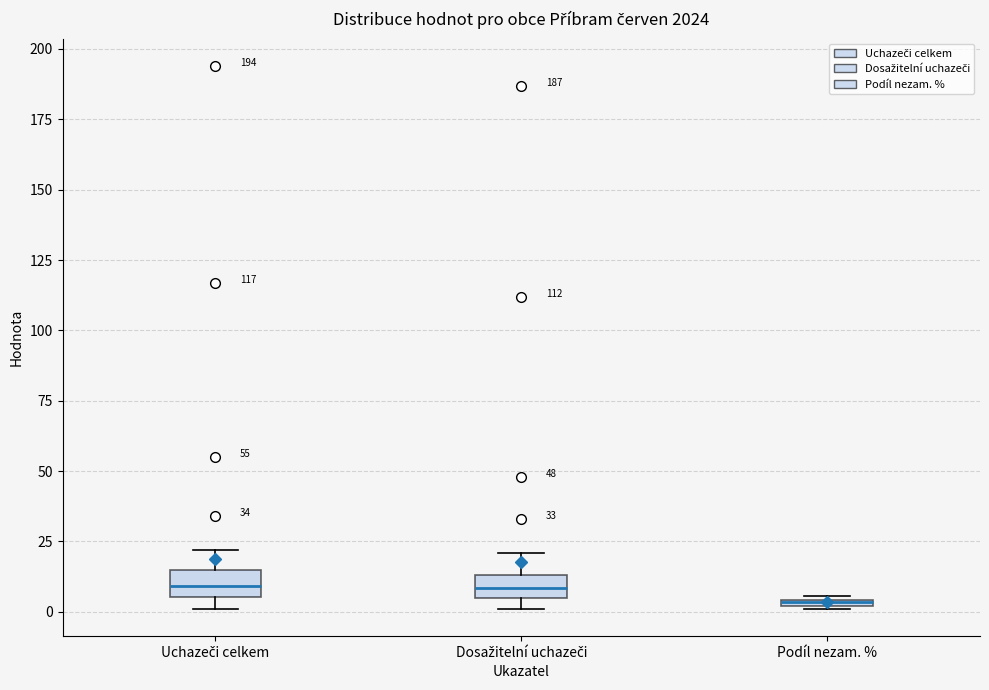

Where is the upper edge of the box for Podíl nezam. % on the y-axis? The values are not printed on the chart, so give them approximately, as read against the axis.

5